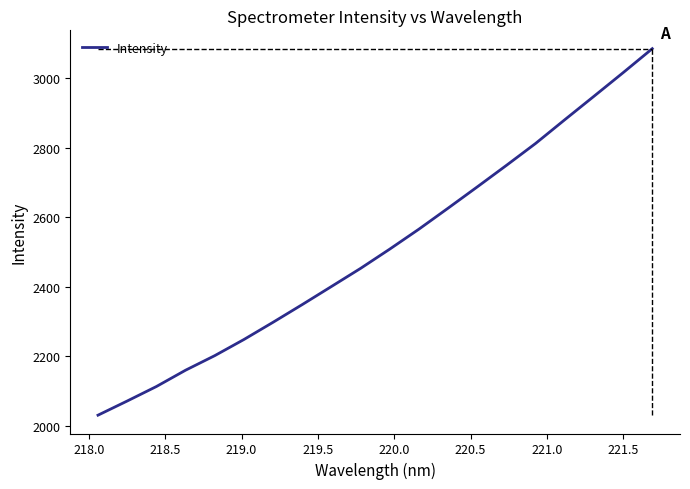

What is the minimum value shown in the chart?

2030.7